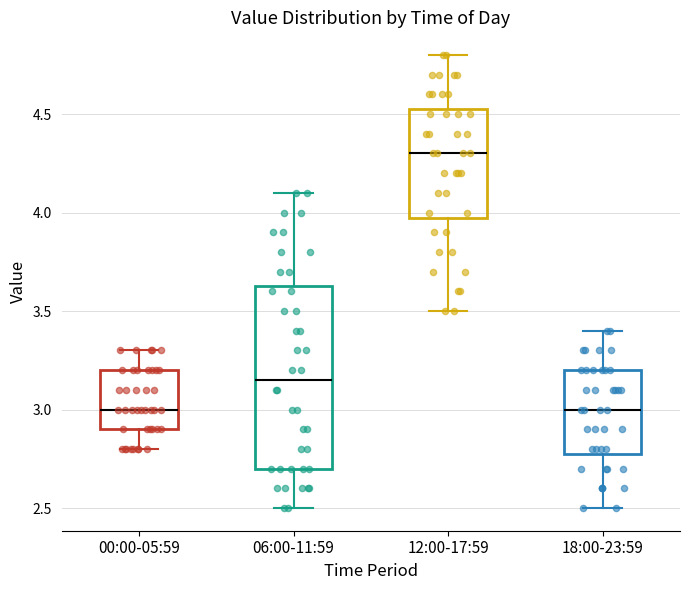

Which box is the tallest, from its lower edge to its upper edge?

06:00-11:59